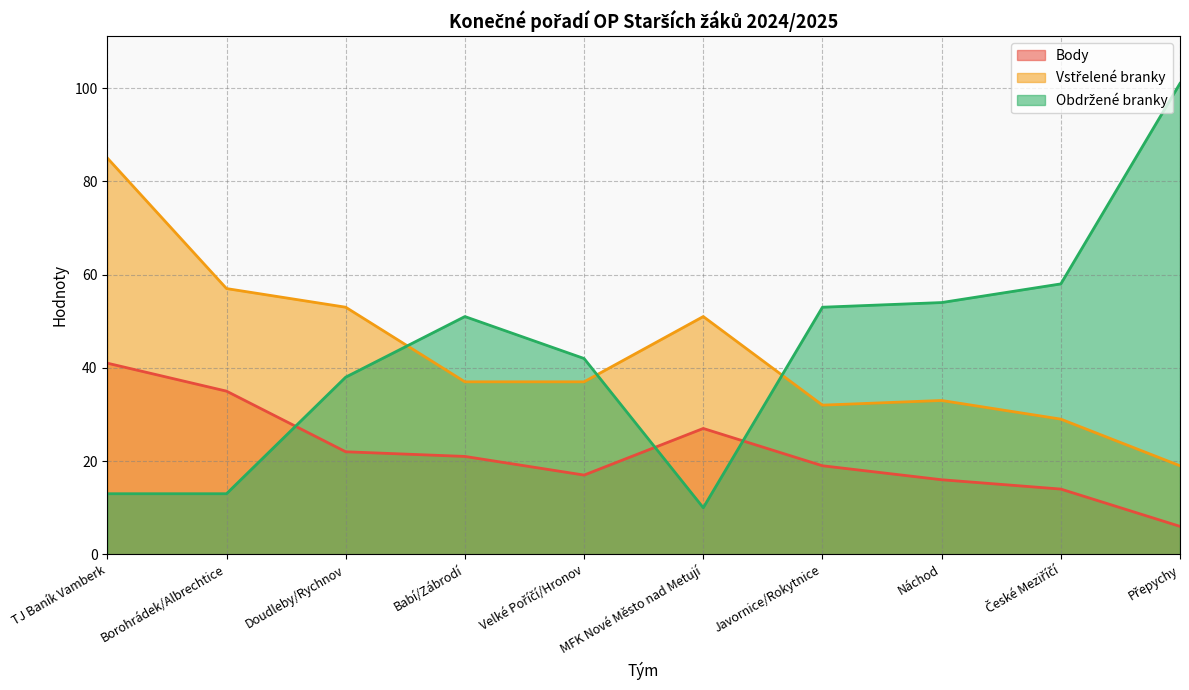

What is the label of the 5th point from the right?

MFK Nové Město nad Metují